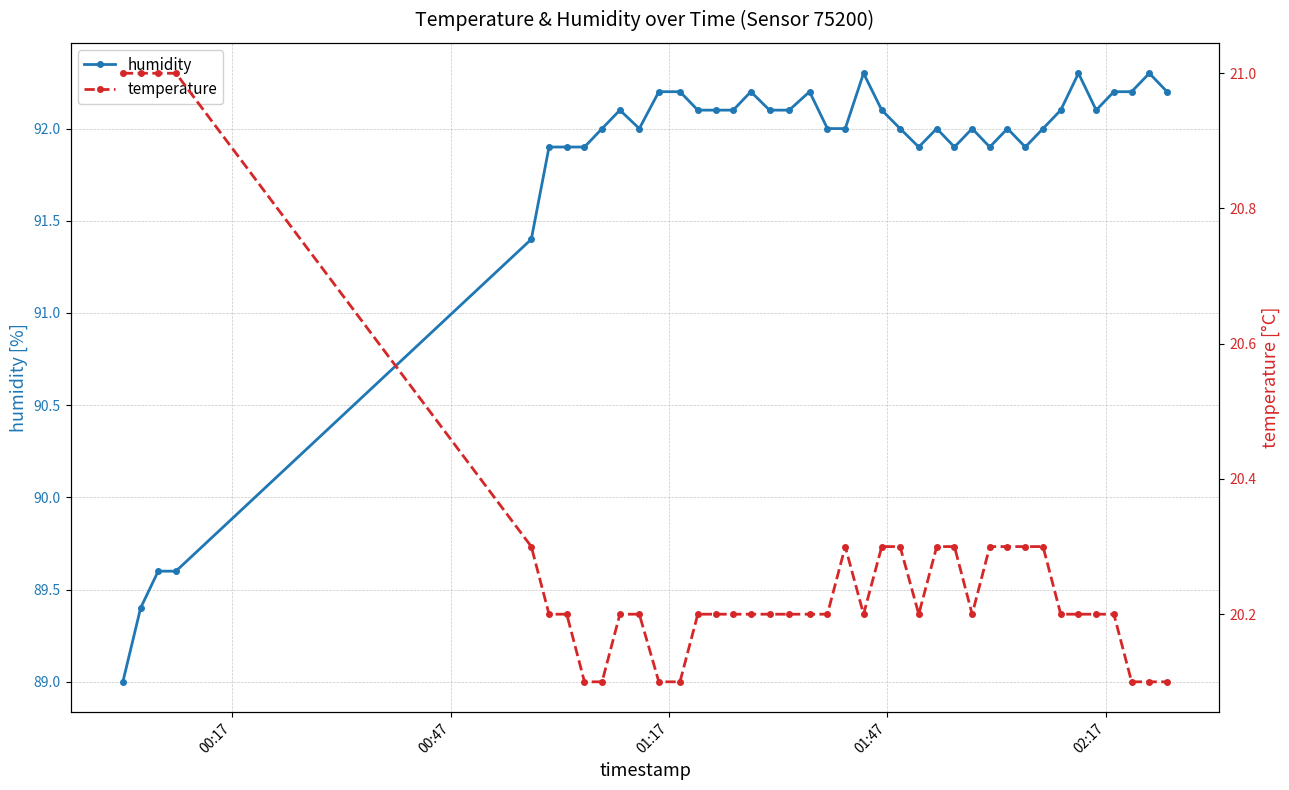

True or false: humidity has more than 1 points higher than both neighbors.

True